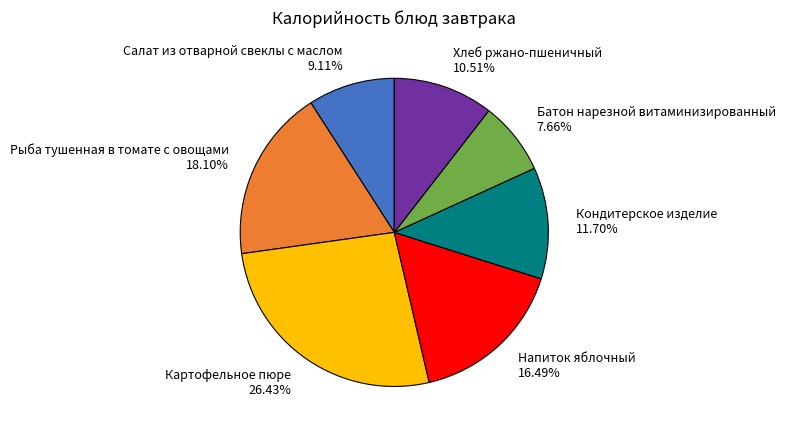

Is Батон нарезной витаминизированный the majority of the pie?

No